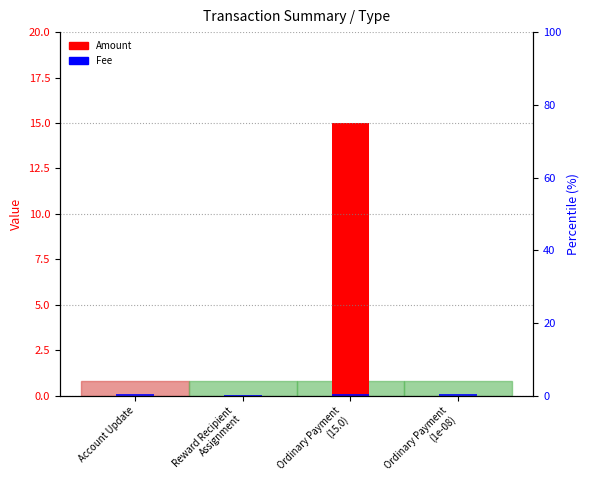

Read the Fee value at Ordinary Payment
(1e-08).

0.1